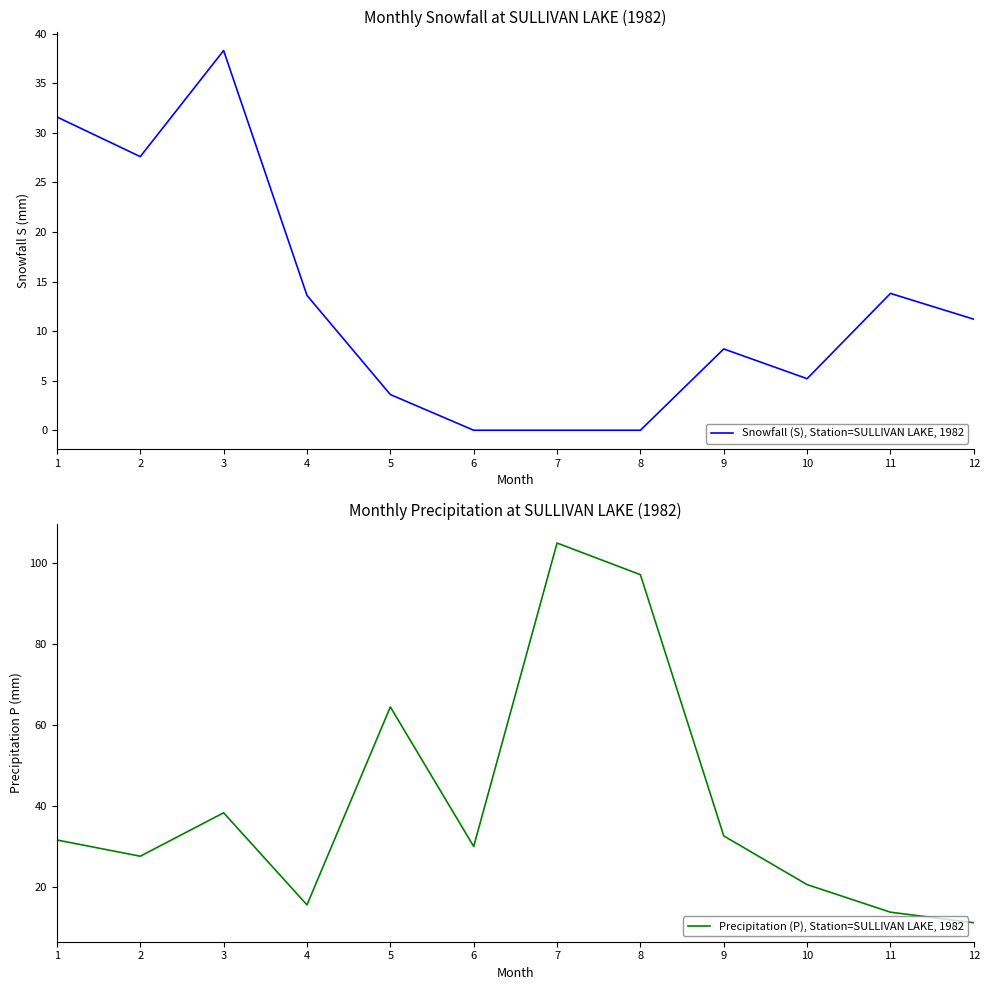

Count the number of data series in this chart.

2